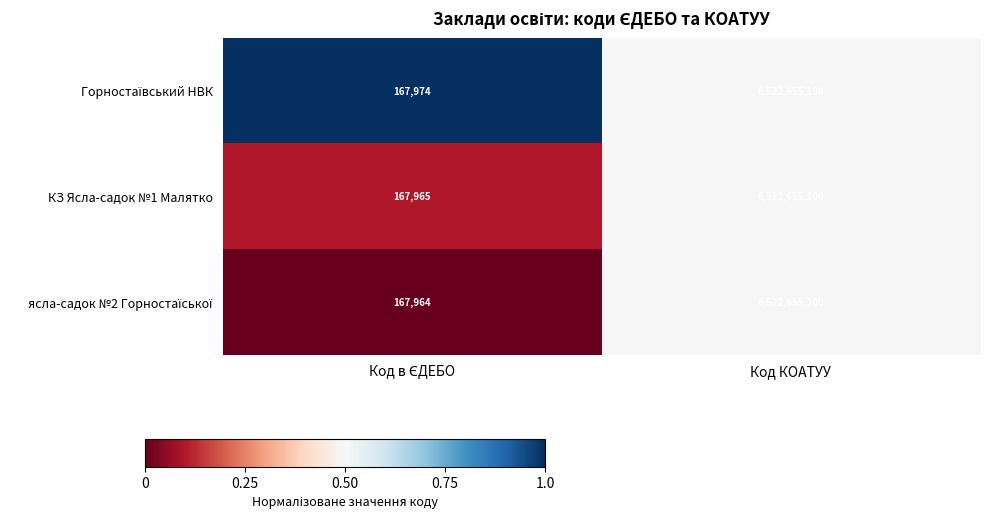

What is the maximum value shown in the chart?

6522655100